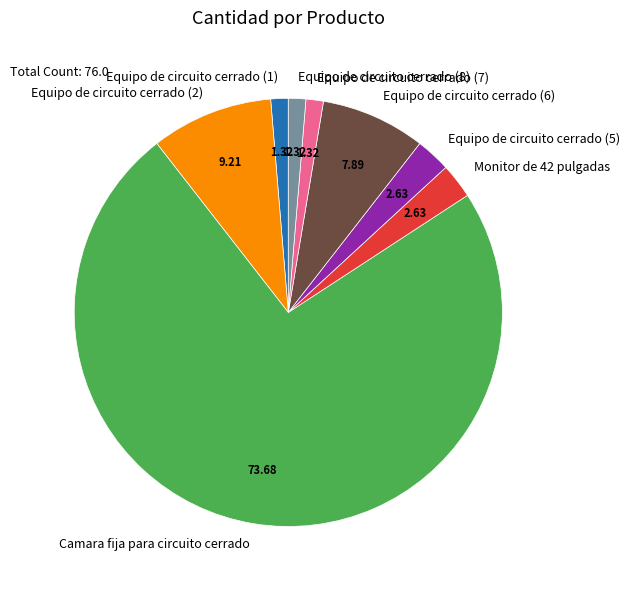

How many slices are in this pie chart?

8